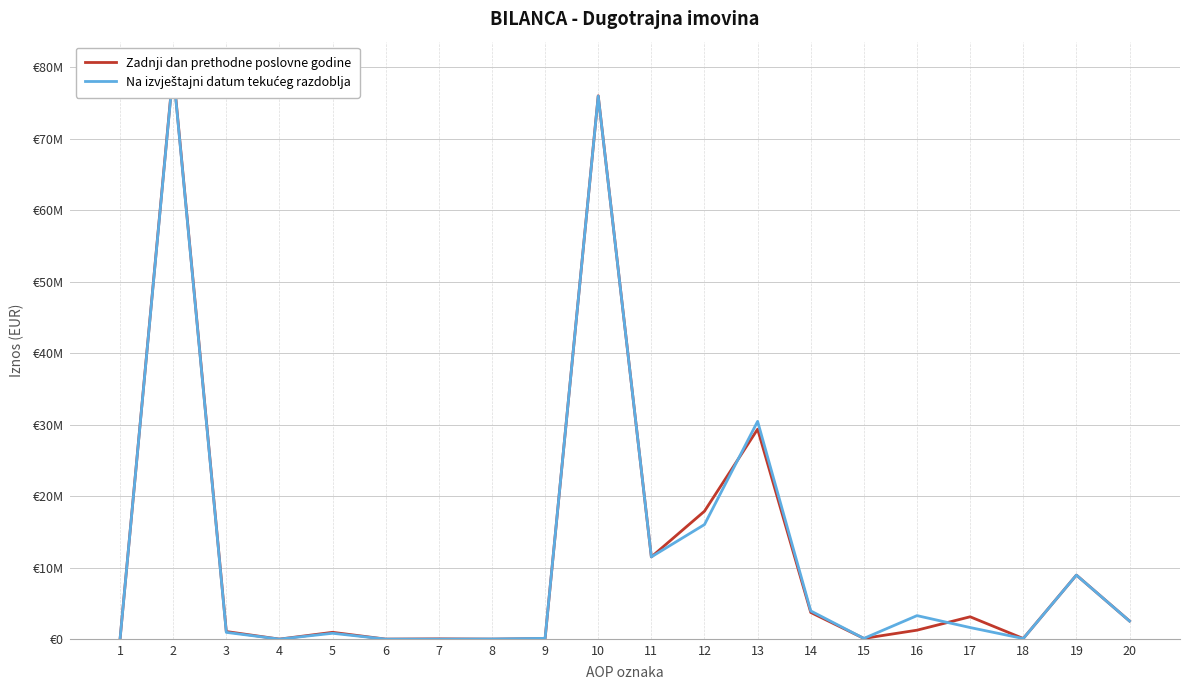

How many positive values does the Na izvještajni datum tekućeg razdoblja series have?

16